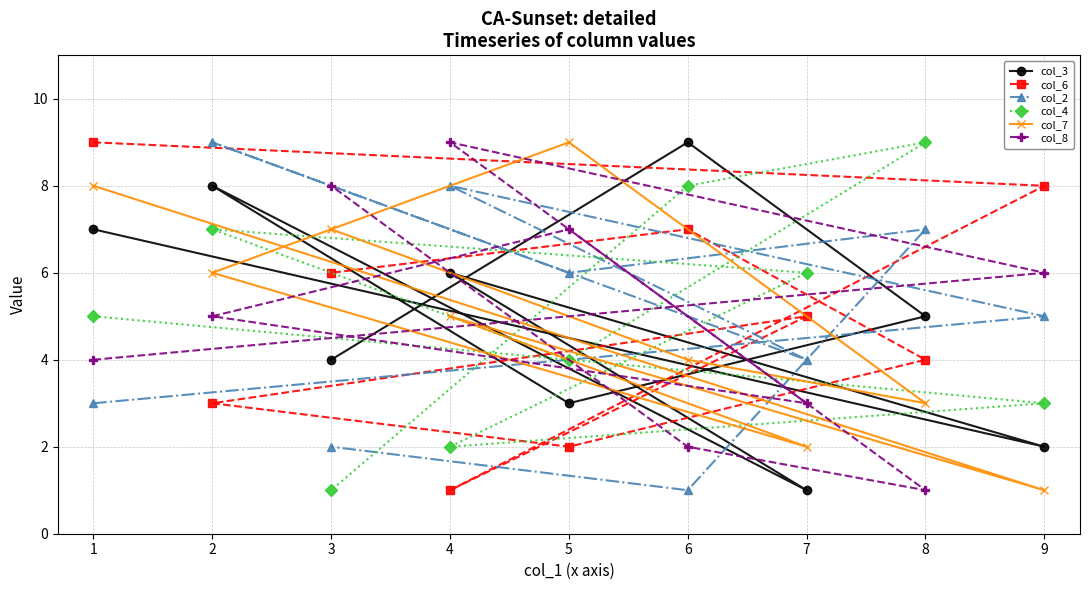

The col_2 series shows 3 at 1. True or false?

True